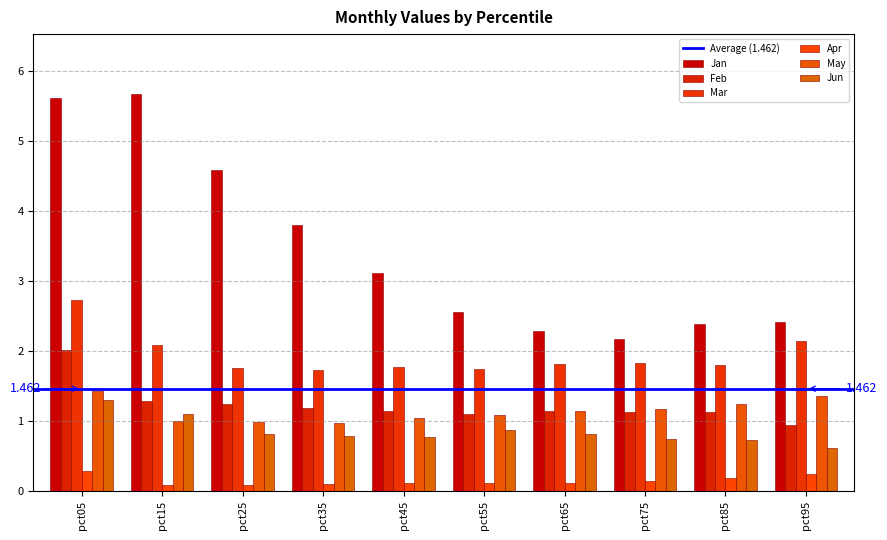

Which category has the lowest value across all series?

pct15